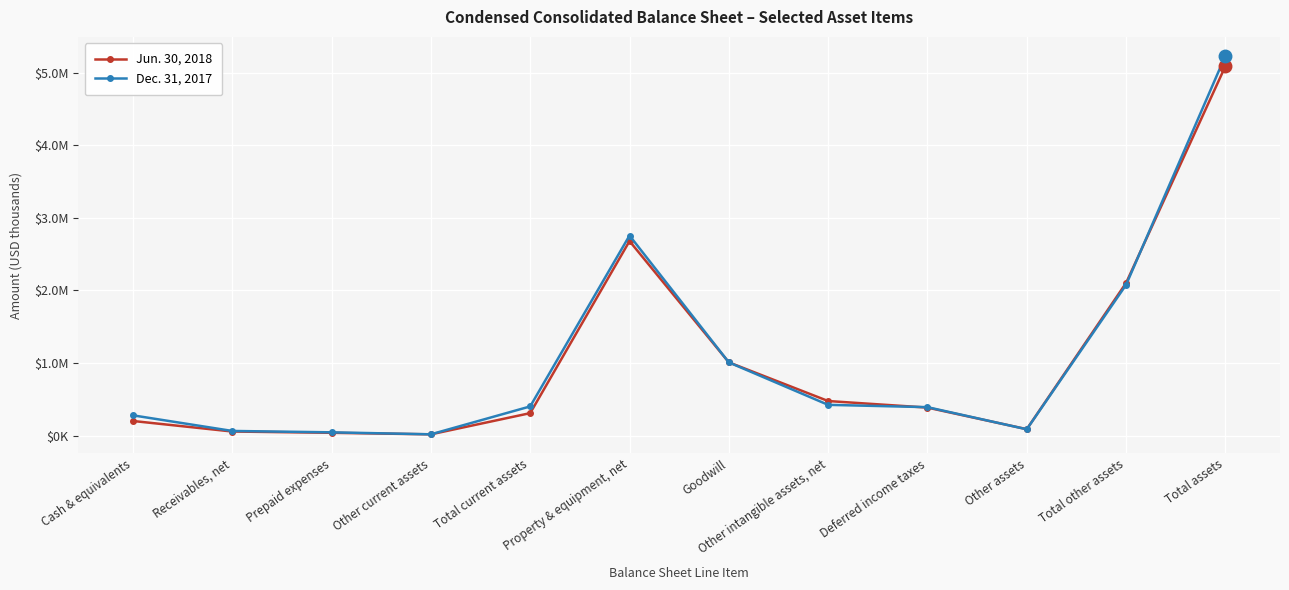

Reading left to right, transcribe all the data shown in this chart.

Jun. 30, 2018: 200151	54969	37321	16064	308505	2680565	1008891	475317	384777	87182	2102760	5091830
Dec. 31, 2017: 277953	62805	43780	16494	401032	2756669	1008097	422606	390943	85653	2077111	5234812